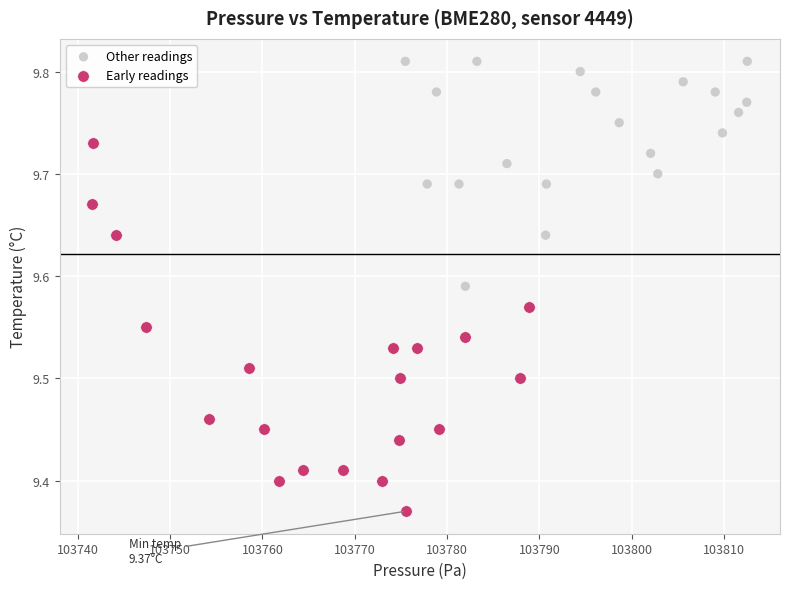

Which series has the largest Y range (max minus min)?

Early readings